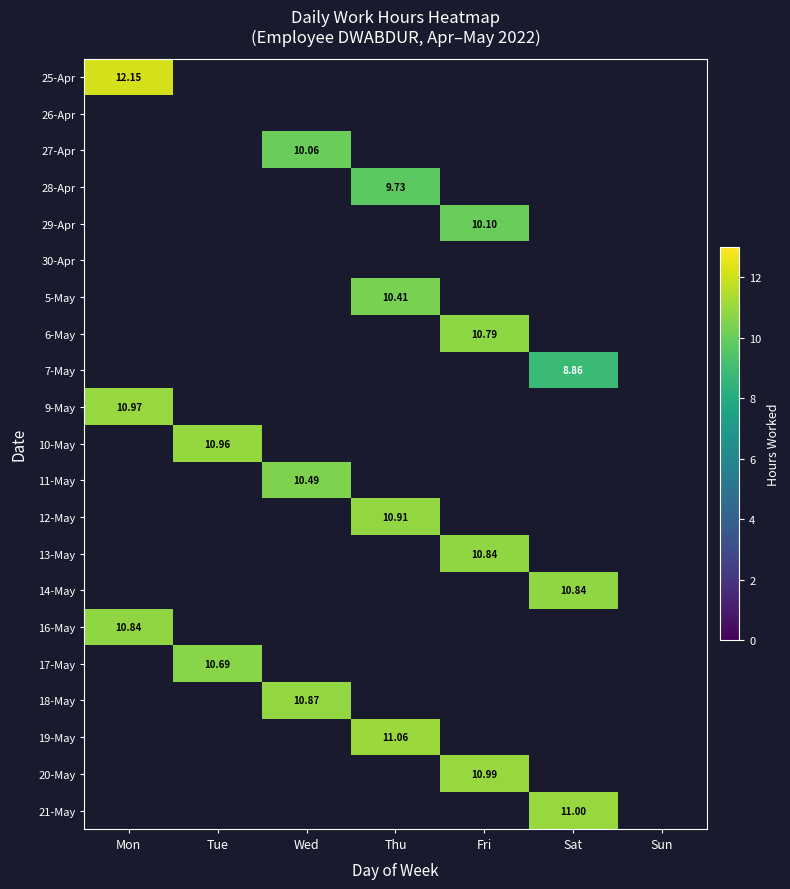

How many values in 18-May are above zero?

1